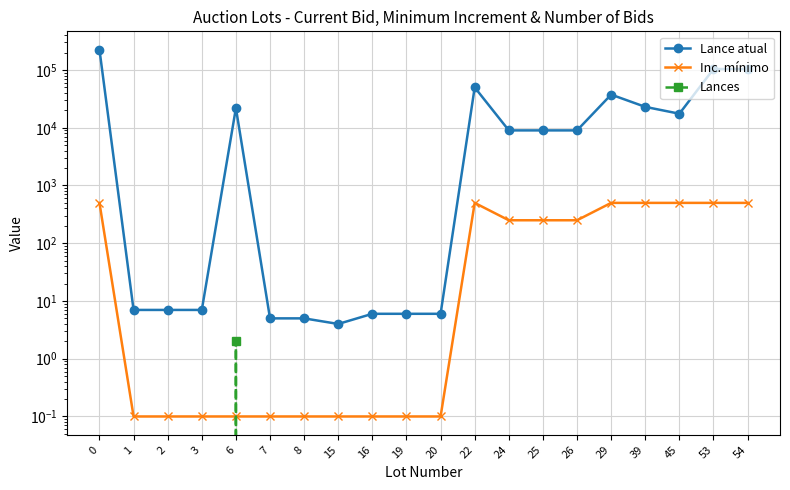

What is the sum of the Inc. mínimo values at 26 and 2?

250.1